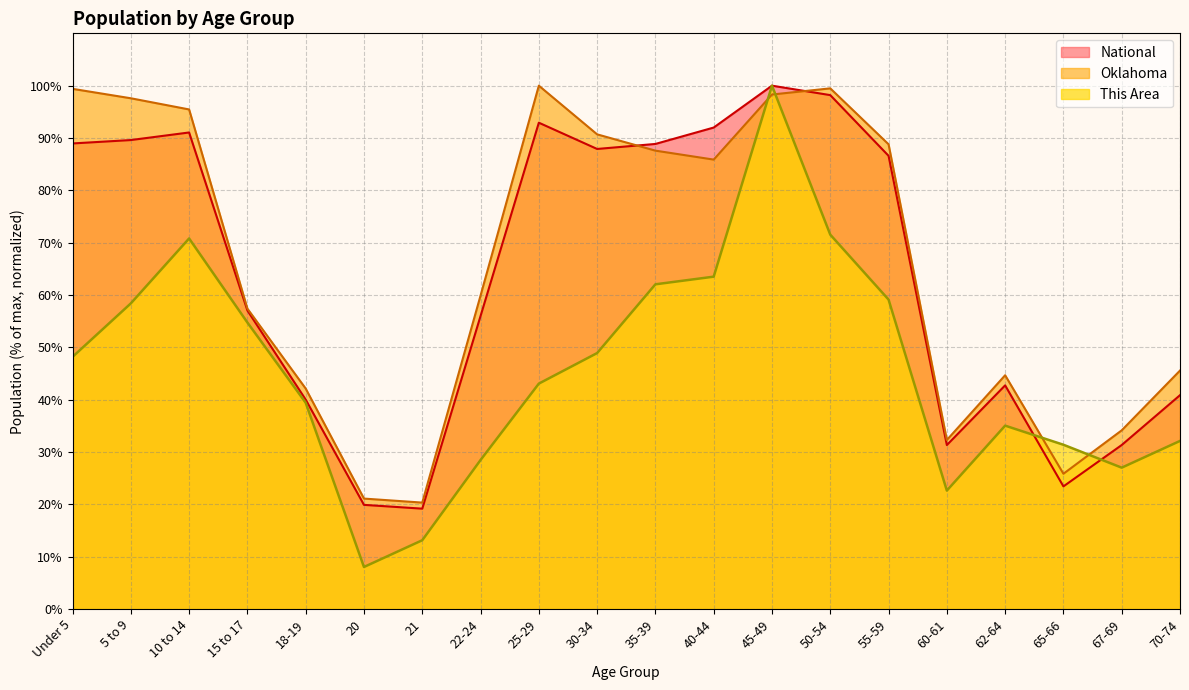

What is the minimum value for National?

19.2